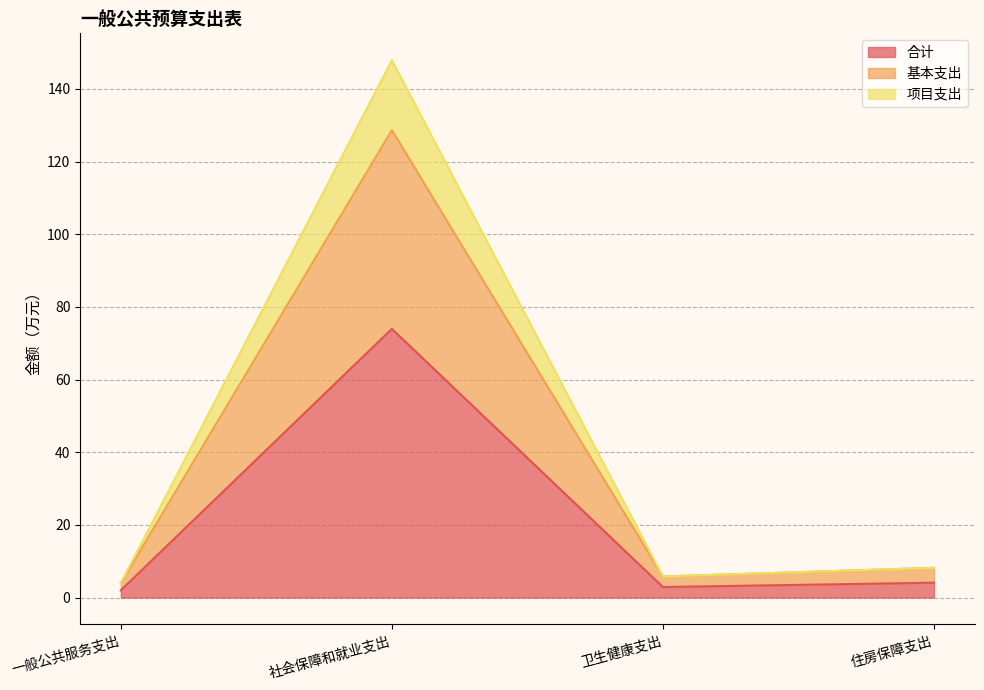

What is the maximum value shown in the chart?

147.9